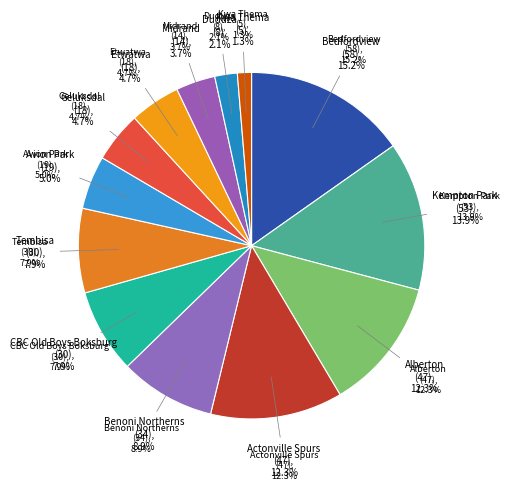

Count the number of slices in the pie.

13